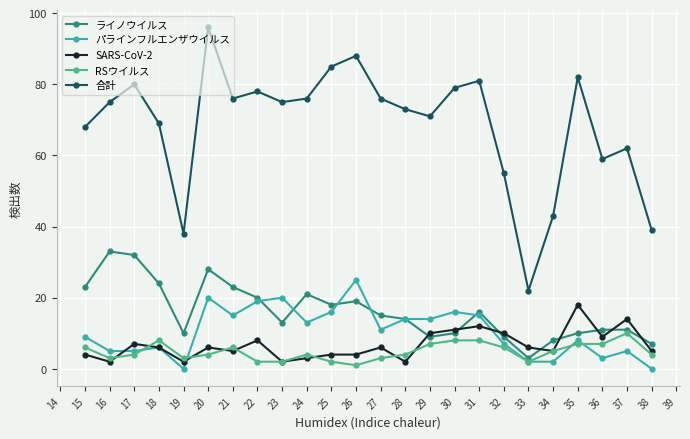

True or false: SARS-CoV-2 has a value of 24 at 33.

False